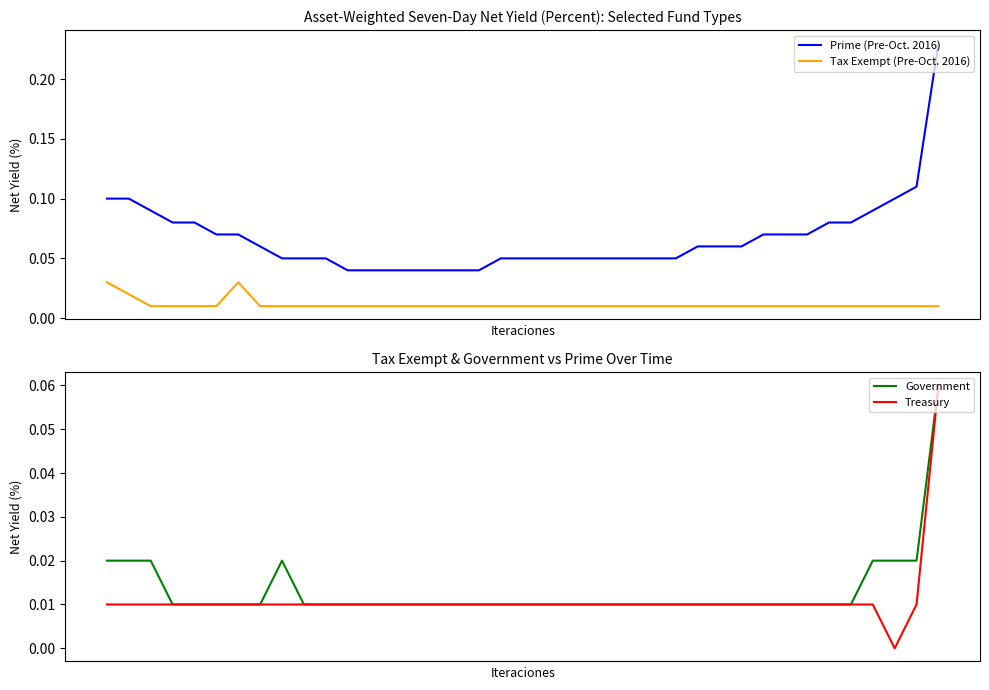

What is the value of the Prime (Pre-Oct. 2016) point at the 8th from the left?

0.1